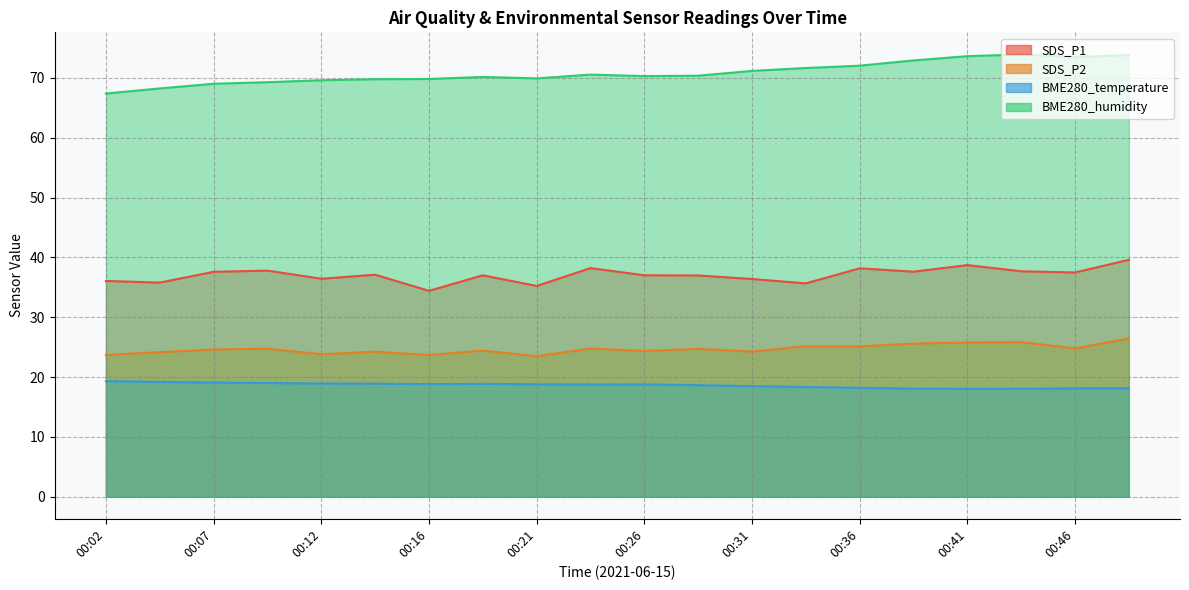

What is the spread (max minus min) of values at 00:14?

50.9